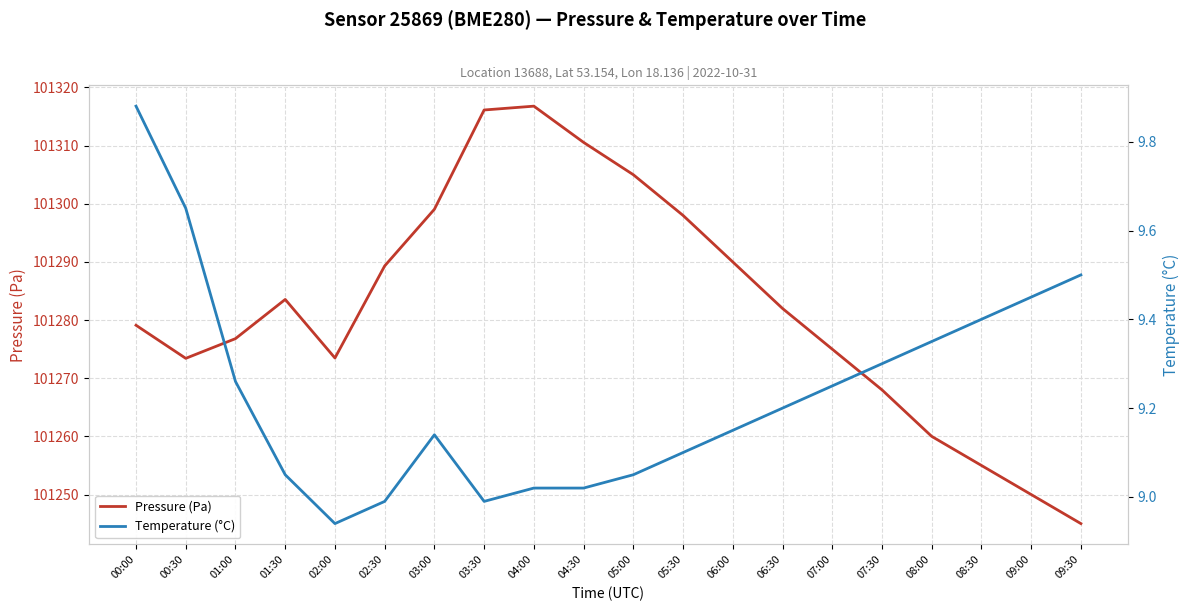

What is the greatest value displayed?

101316.8